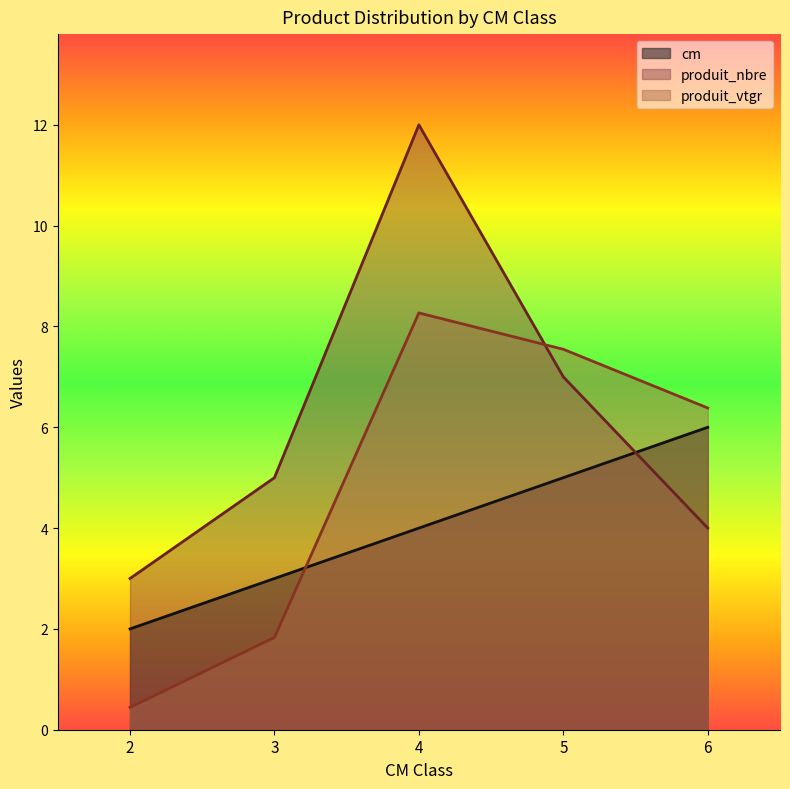

What is the total value across all series at 2?

5.4